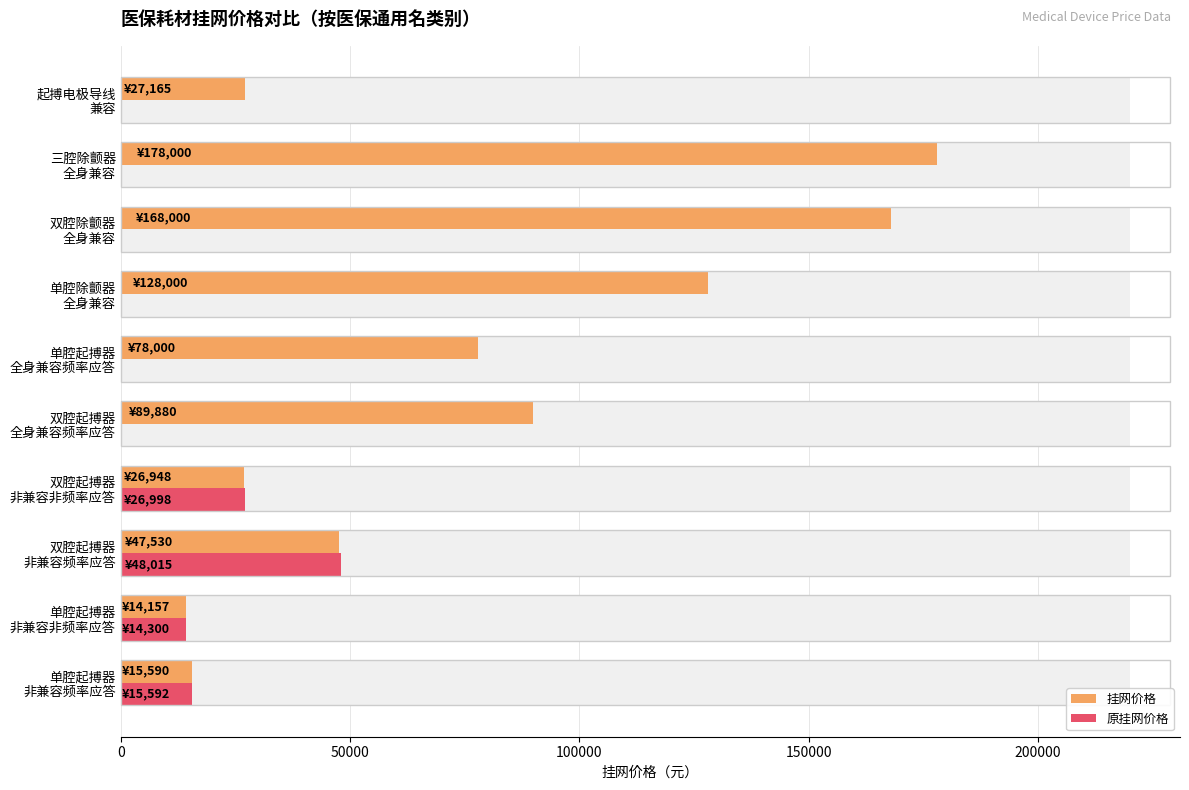

What value does the 挂网价格 series have at 双腔除颤器 全身兼容?

168000